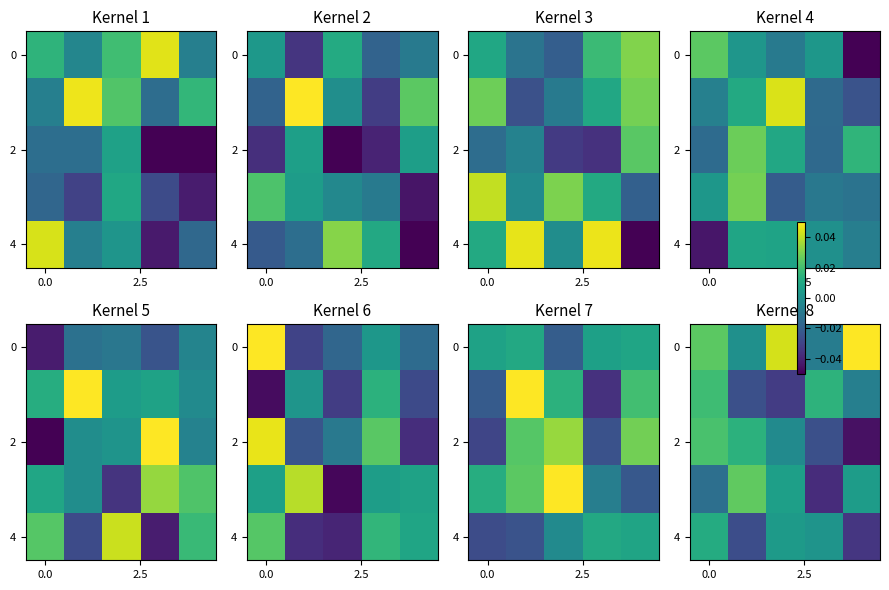

What is the total value across all series at 0.0?

0.1